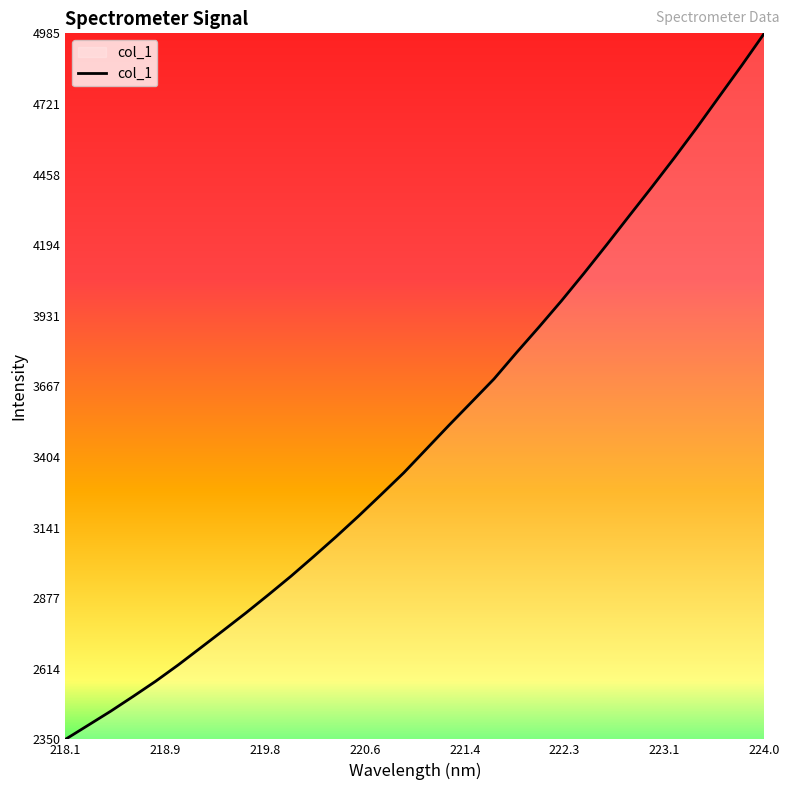

What is the greatest value displayed?

4984.6